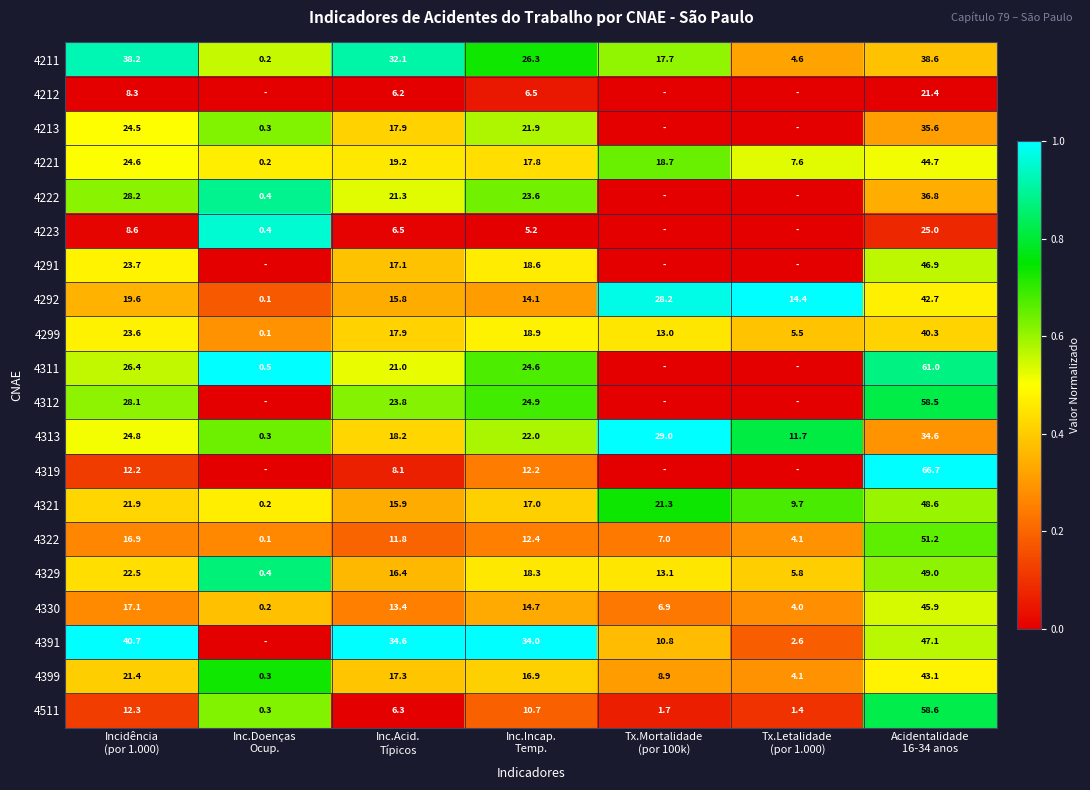

What is the maximum value for 4221?

44.7